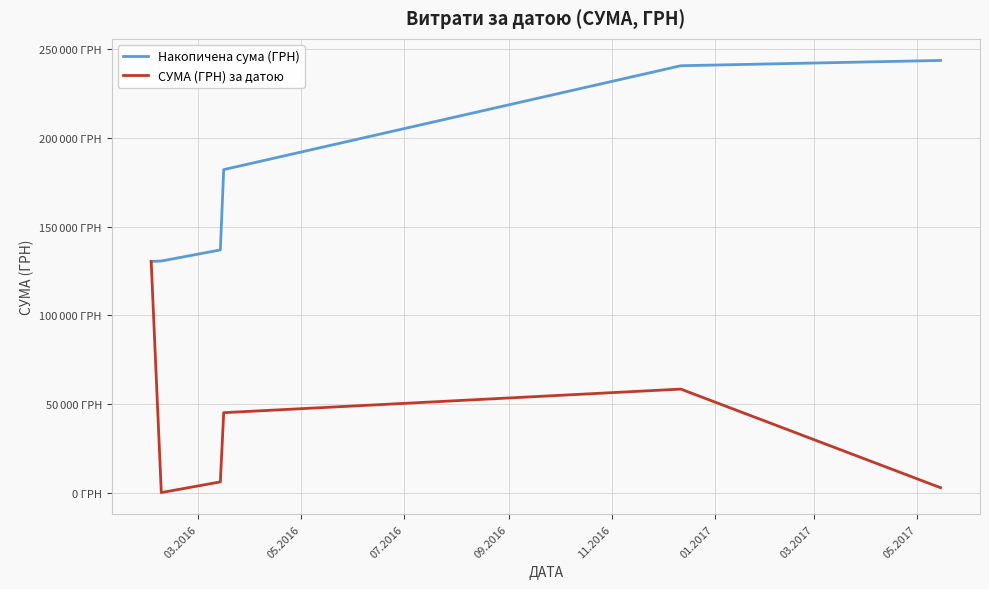

What are all the series names shown in the legend?

Накопичена сума (ГРН), СУМА (ГРН) за датою